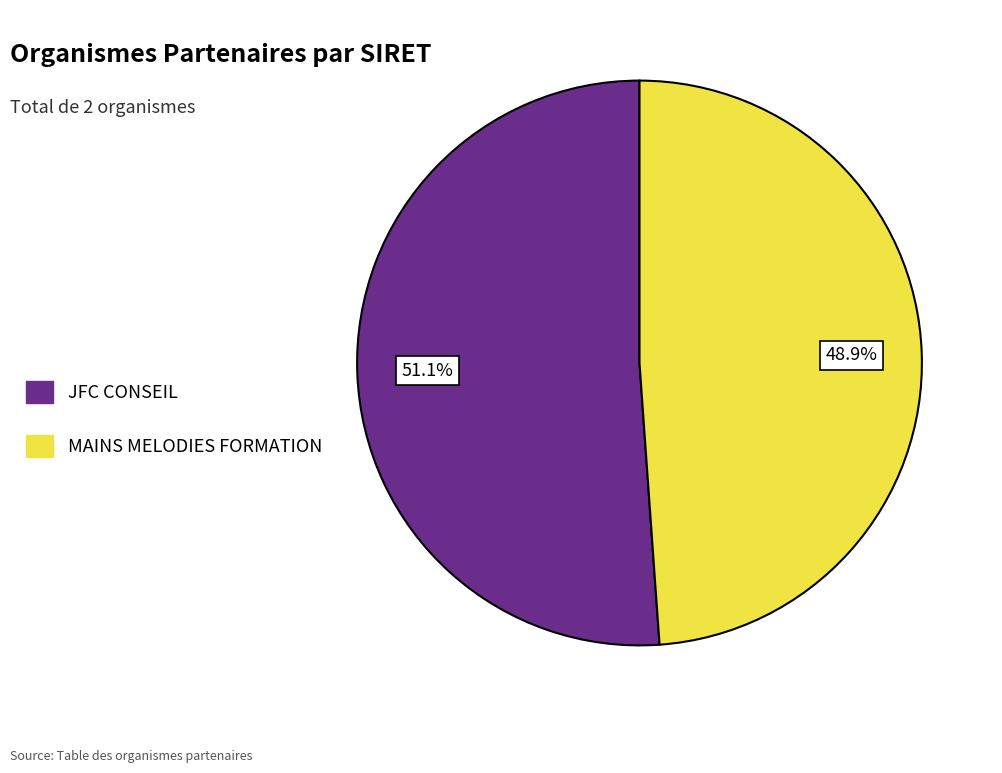

Which has a higher value, MAINS MELODIES FORMATION or JFC CONSEIL?

JFC CONSEIL